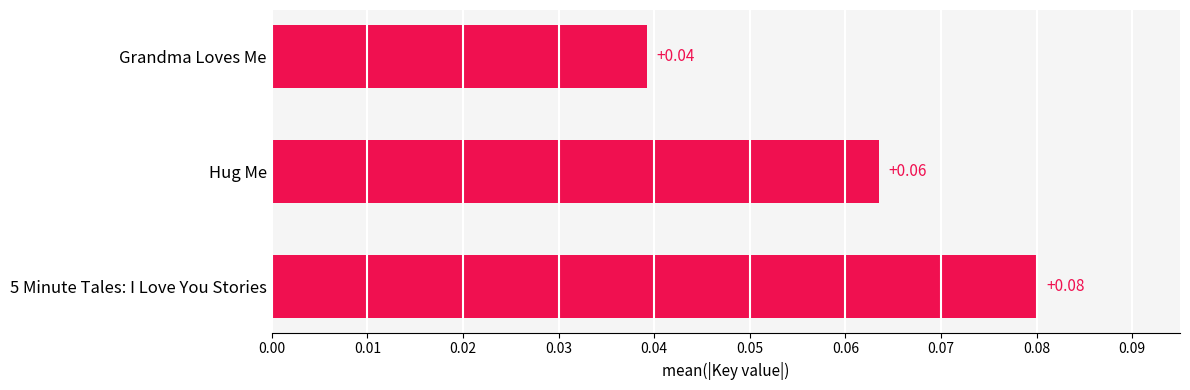

At which label is the value closest to 0?

Grandma Loves Me